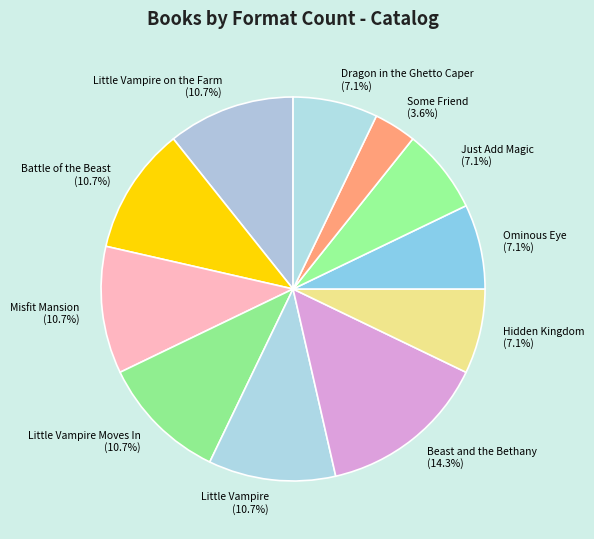

Does any single category account for the majority?

No